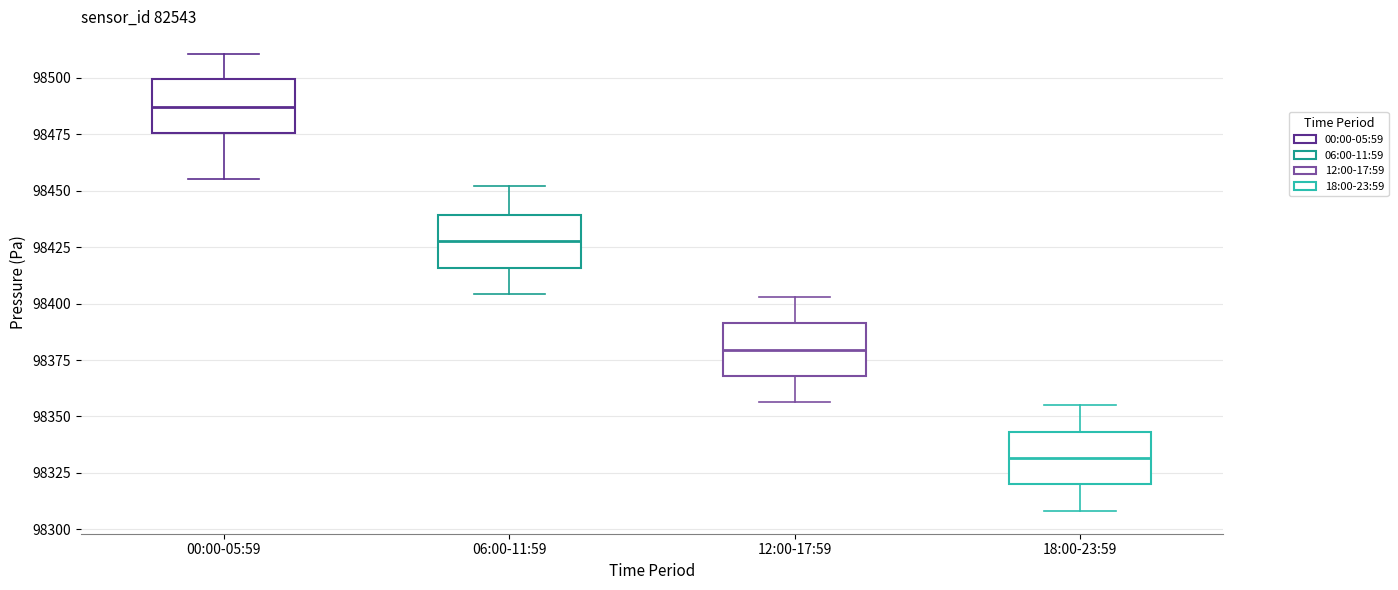

Reading left to right, transcribe this box plot: for each box, give where its median line is, the range the box spans, and where its two whiskers end, as read against the y-axis. The values are not printed on the chart, so give them approximately, as read against the axis.

00:00-05:59: median 98485, box 98475 to 98500, whiskers 98455 to 98510
06:00-11:59: median 98430, box 98415 to 98440, whiskers 98405 to 98450
12:00-17:59: median 98380, box 98370 to 98390, whiskers 98355 to 98405
18:00-23:59: median 98330, box 98320 to 98345, whiskers 98310 to 98355